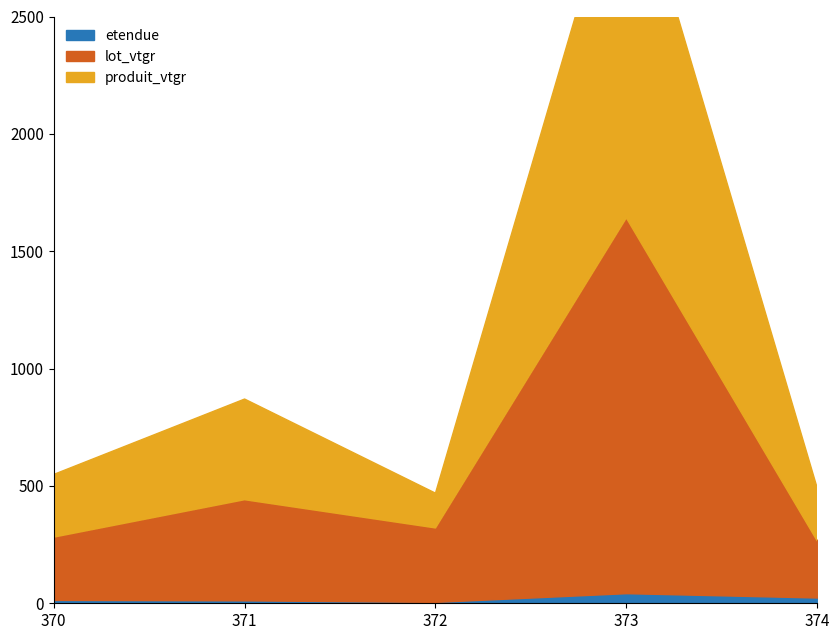

What is the value of the lot_vtgr point at the 1st from the left?

281.8